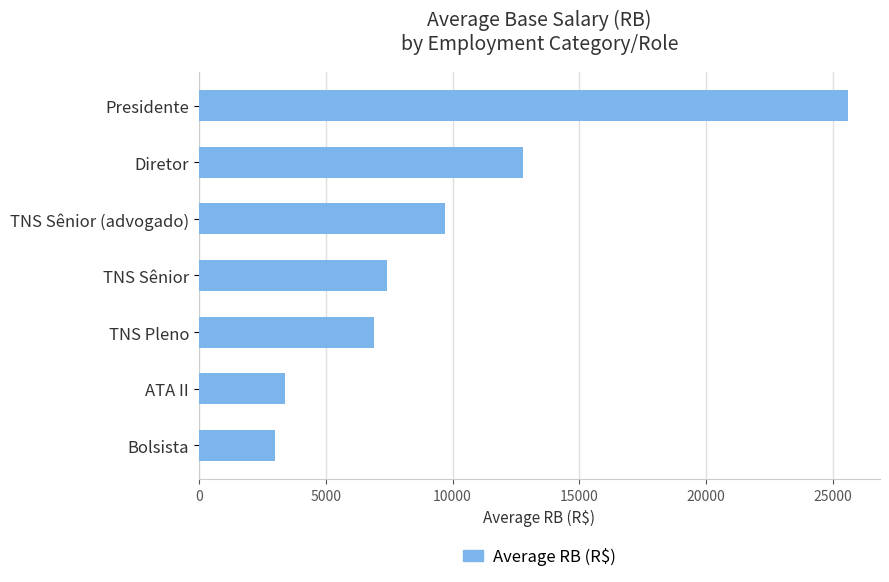

What is the maximum value shown in the chart?

25573.5